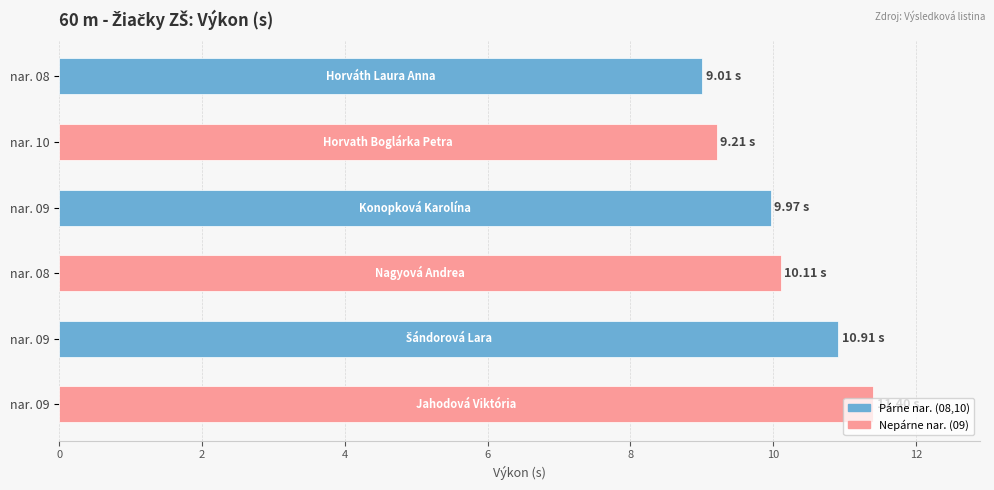

Are the bars horizontal?

Yes